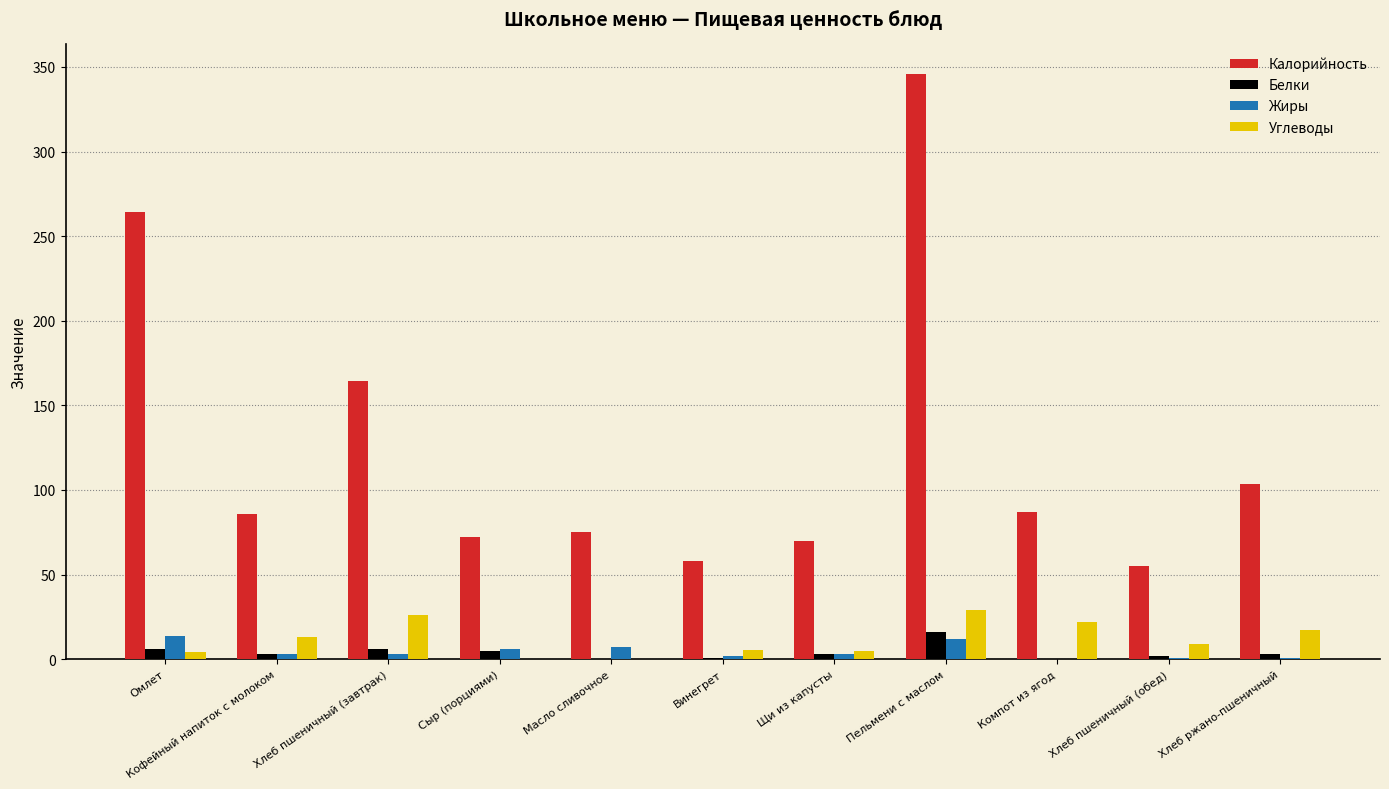

True or false: Углеводы has a value of 13.0 at Кофейный напиток с молоком.

True